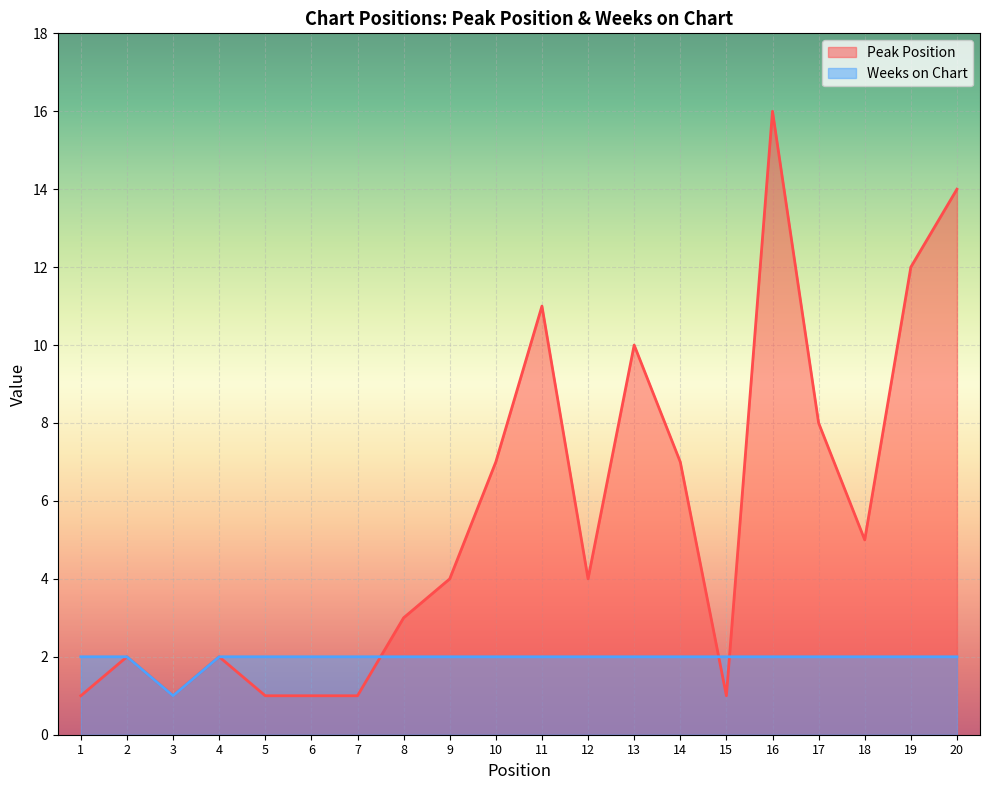

Count the number of data series in this chart.

2